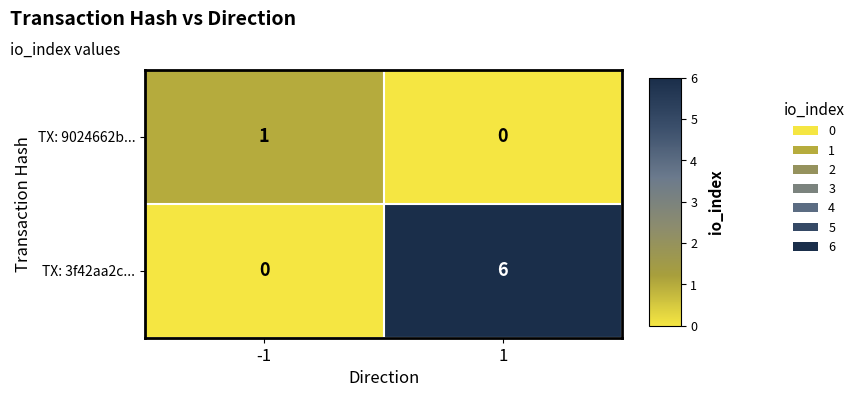

True or false: TX: 3f42aa2c... has a value of 0 at -1.

True